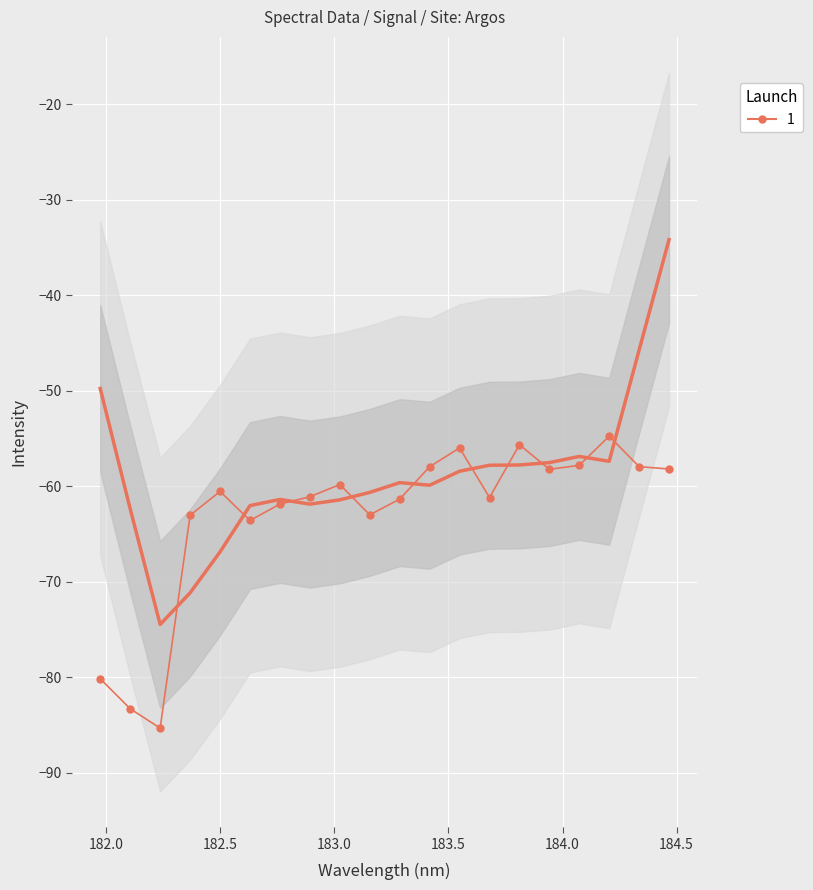

What is the sum of all values?

-1260.5